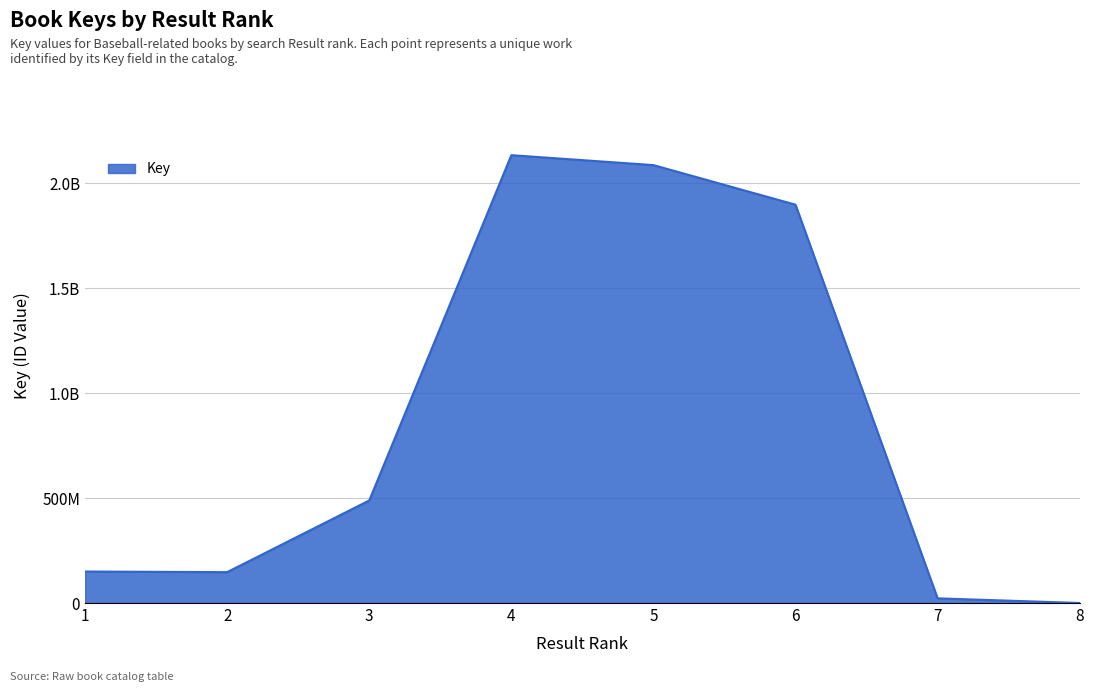

Which has a higher value, 7 or 3?

3